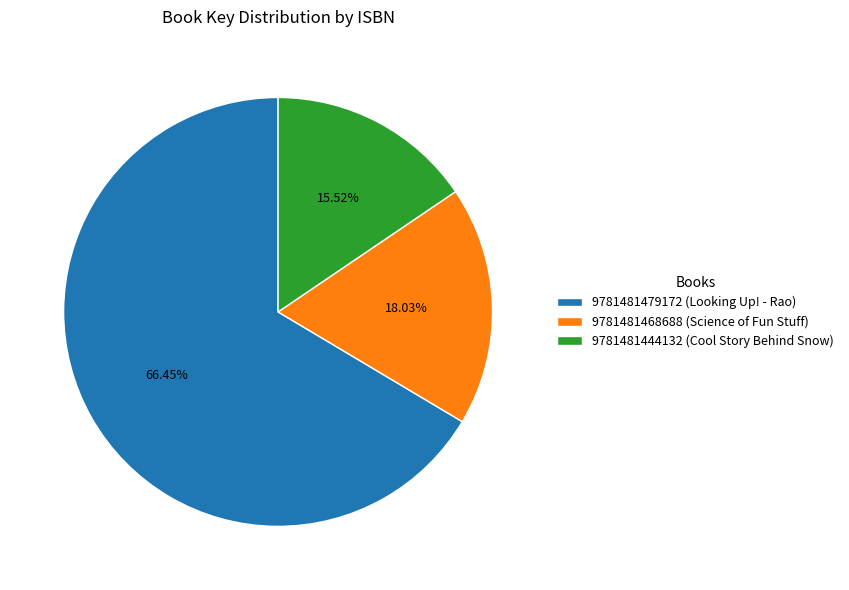

What portion of the pie excludes 9781481444132 (Cool Story Behind Snow)?

84.5%